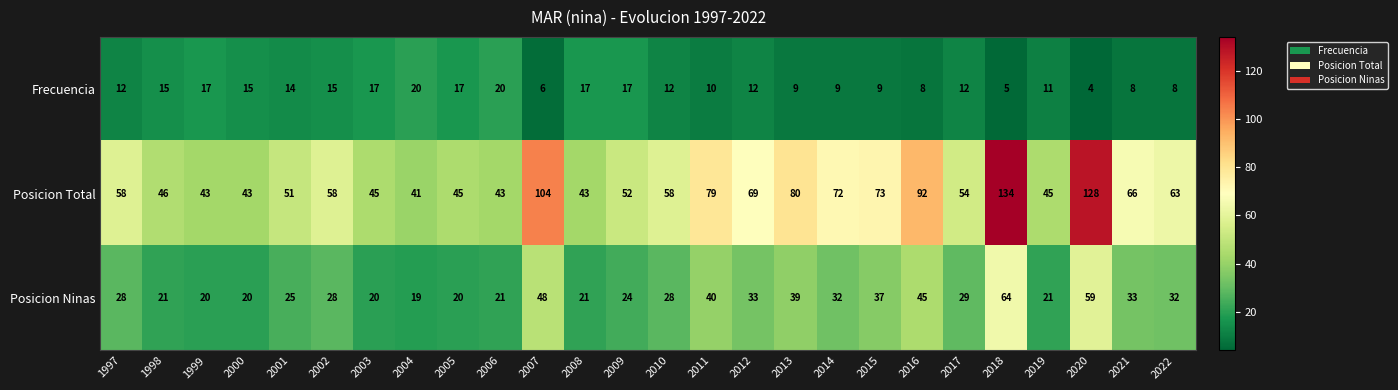

What value does the Posicion Ninas series have at 2004?

19